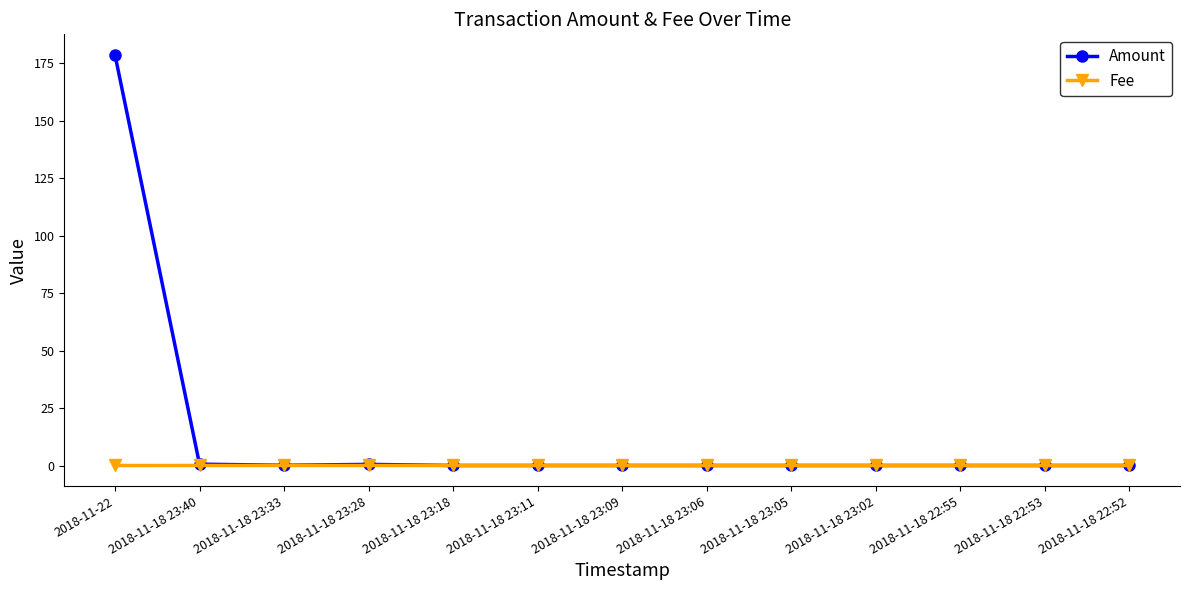

List the series in order of their peak value, lowest first.

Fee, Amount